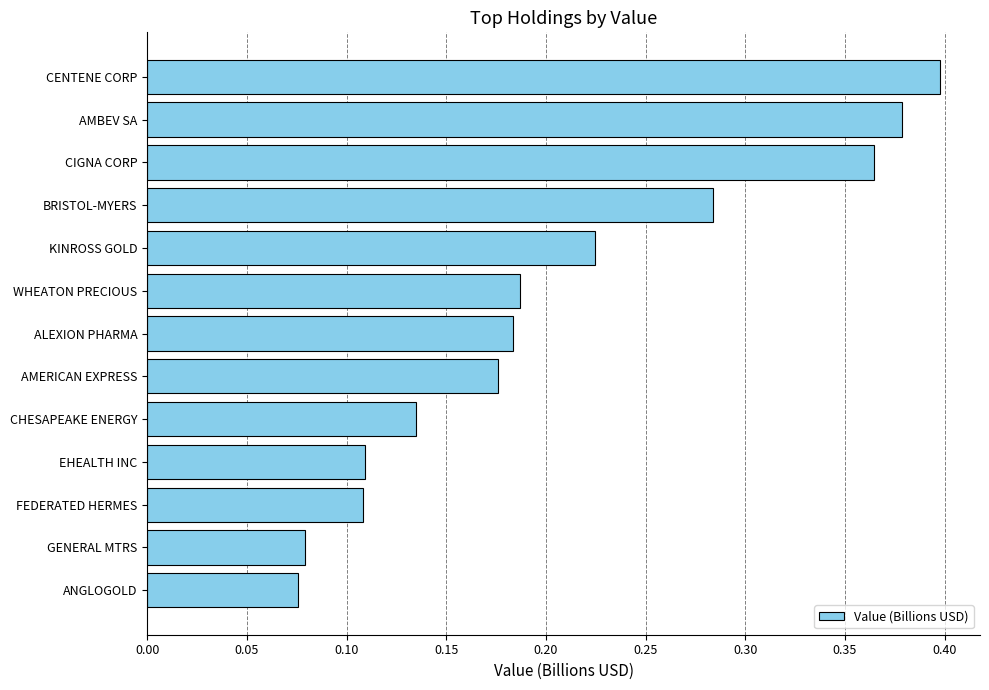

Count the values in the range 0 to 1.

13